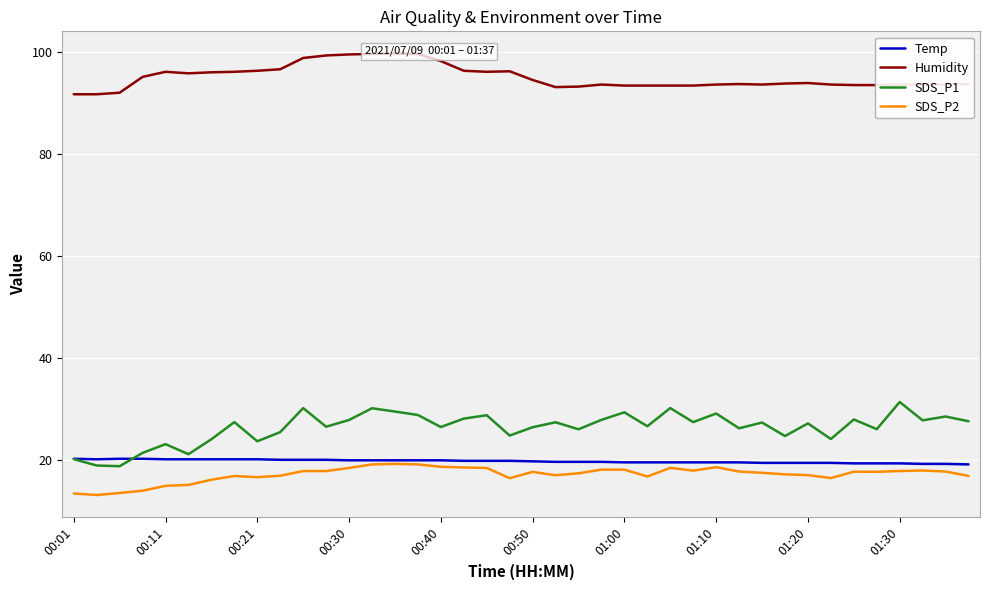

True or false: SDS_P2 and SDS_P1 intersect in this chart.

False